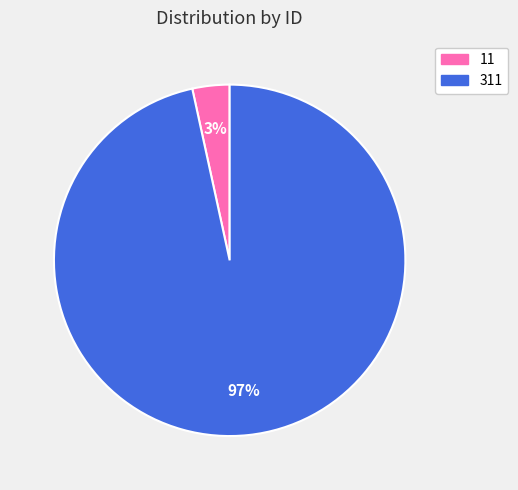

To the nearest percent, what portion does 311 represent?

97%